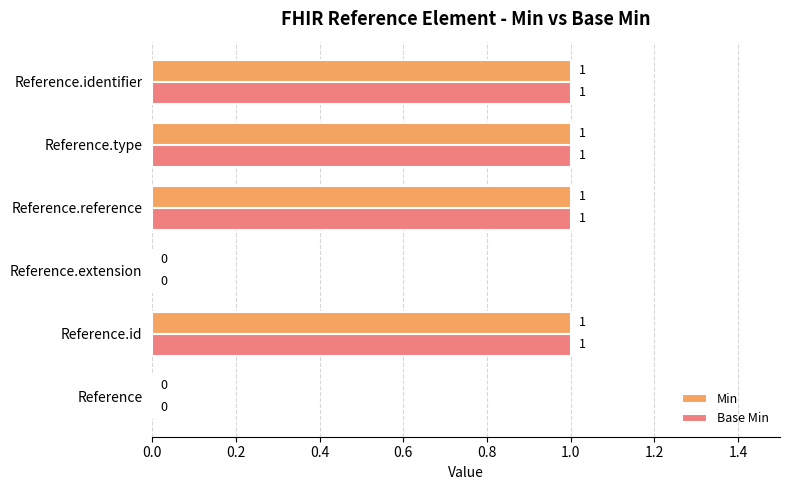

What is the sum of all Base Min values?

4